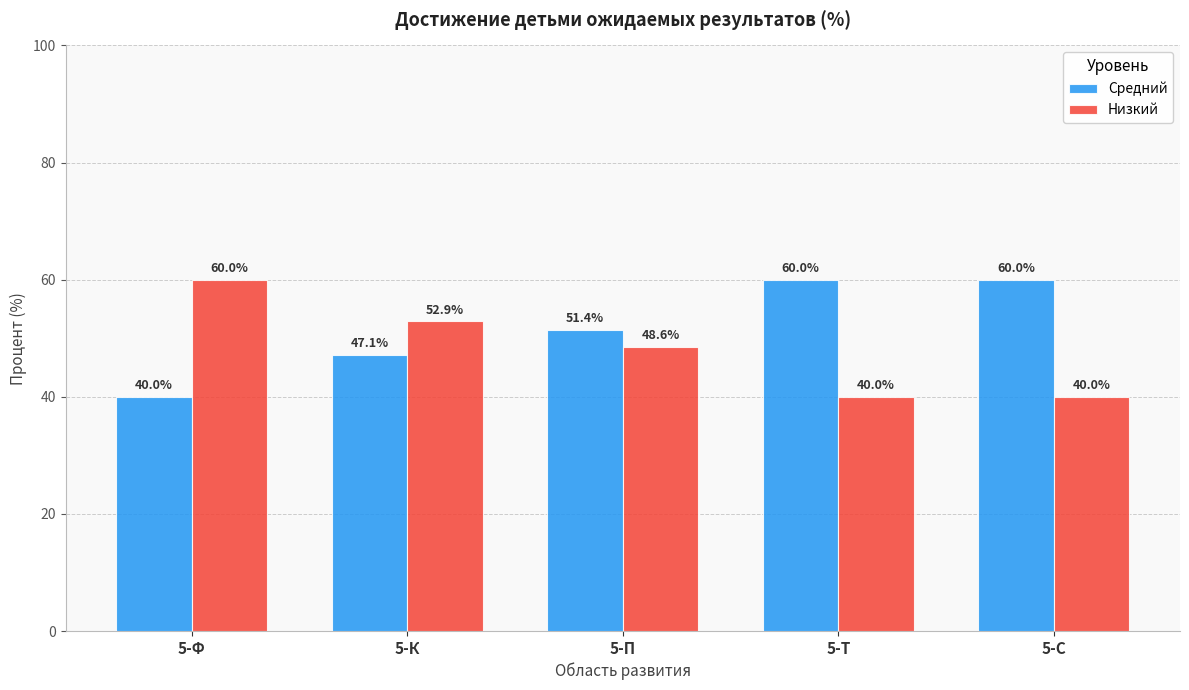

Which series has the largest total across all categories?

Средний